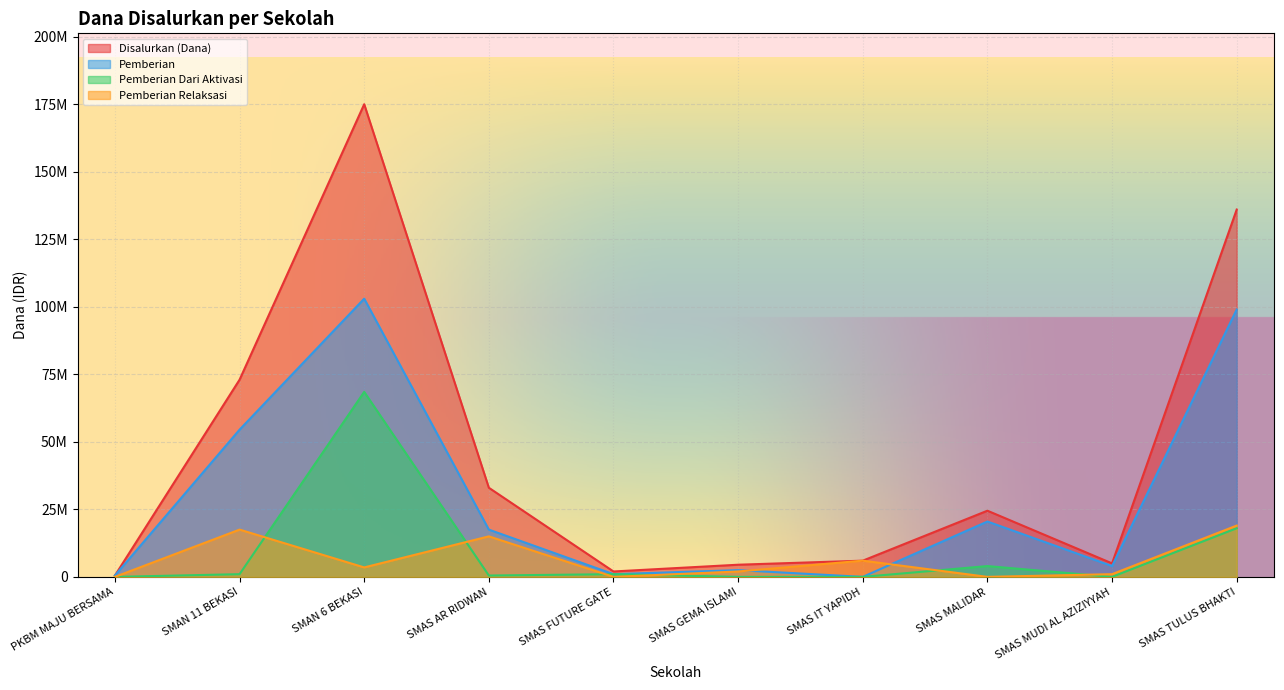

Is it true that Disalurkan (Dana) equals 8938846 at SMAS IT YAPIDH?

False